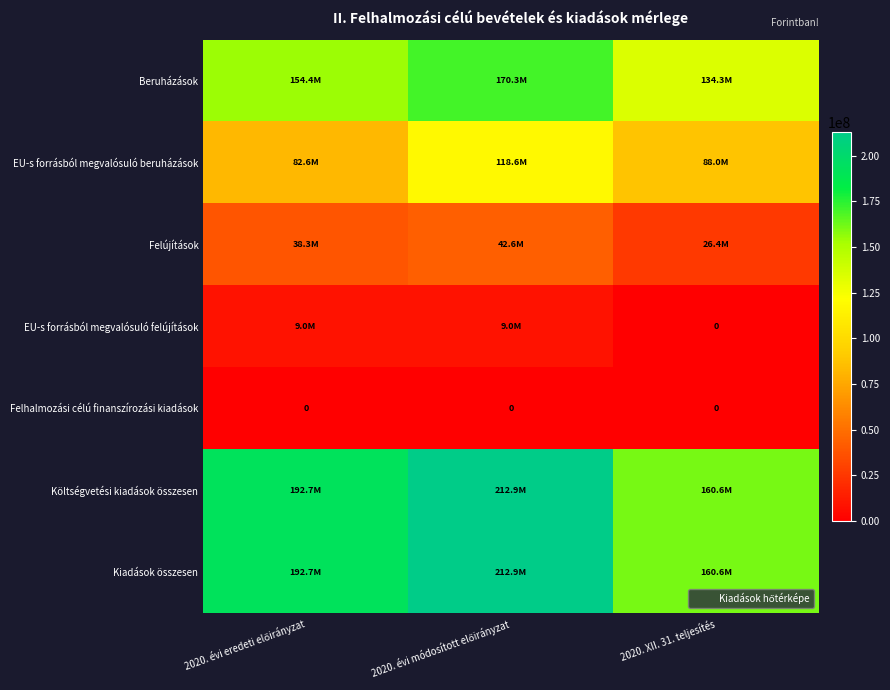

What is the total value across all series at 2020. XII. 31. teljesítés?

569948936